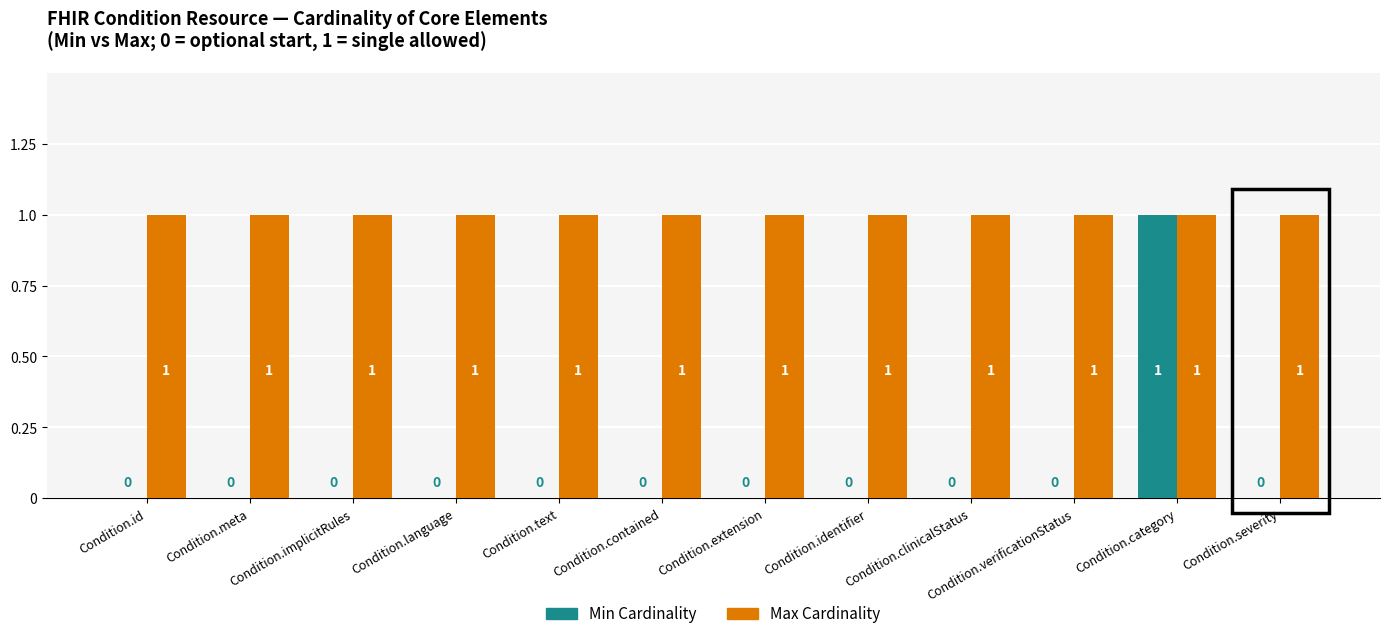

True or false: Min Cardinality has a value of -1 at Condition.extension.

False